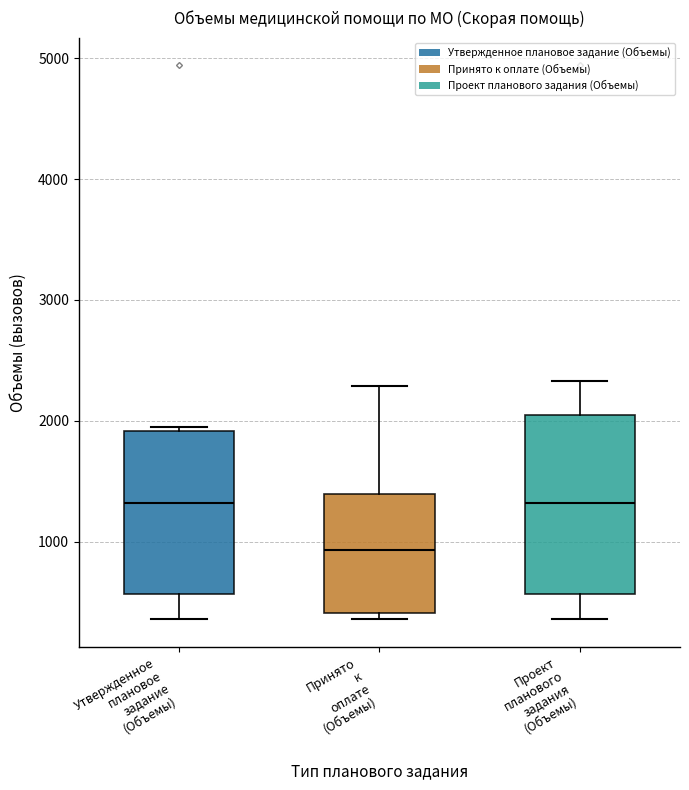

Reading left to right, read every box against the y-axis: the position of its median line, the range the box covers, and the ends of its whiskers. The values are not printed on the chart, so give them approximately, as read against the axis.

Утвержденное плановое задание (Объемы): median 1300, box 600 to 1900, whiskers 400 to 2000
Принято к оплате (Объемы): median 900, box 400 to 1400, whiskers 400 (just below the box's lower edge) to 2300
Проект планового задания (Объемы): median 1300, box 600 to 2100, whiskers 400 to 2300